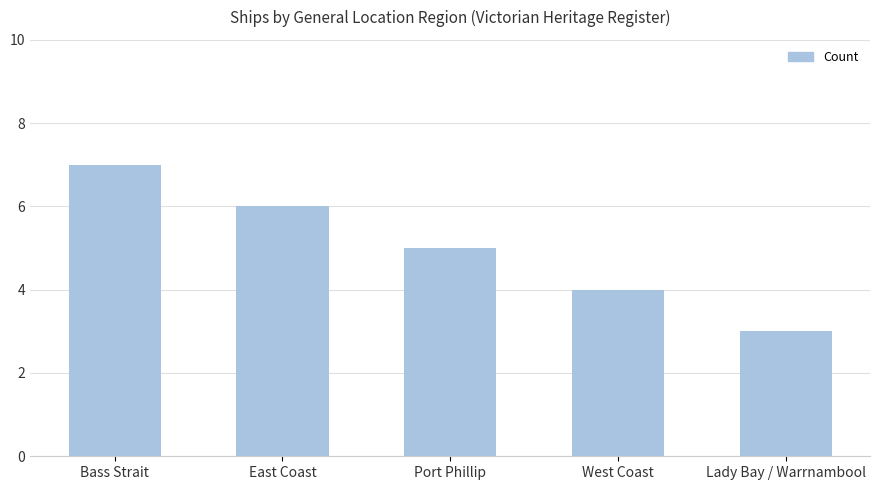

List the labels in order of value, smallest first.

Lady Bay / Warrnambool, West Coast, Port Phillip, East Coast, Bass Strait